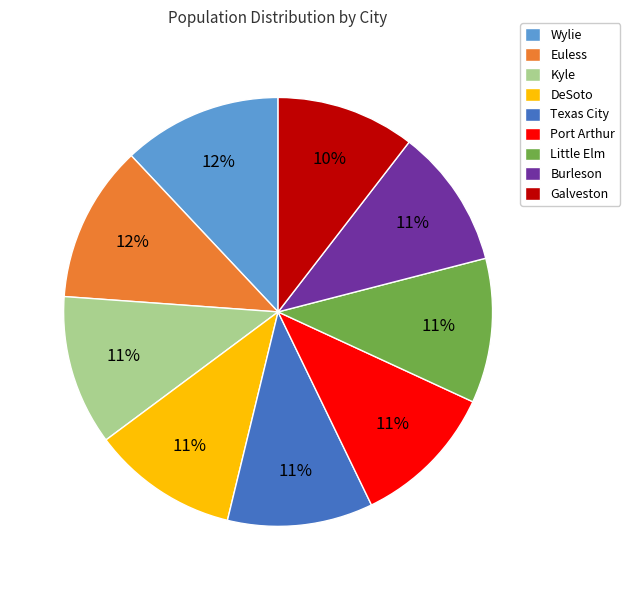

What is the ratio of the value at Wylie to the value at Euless?

1.0